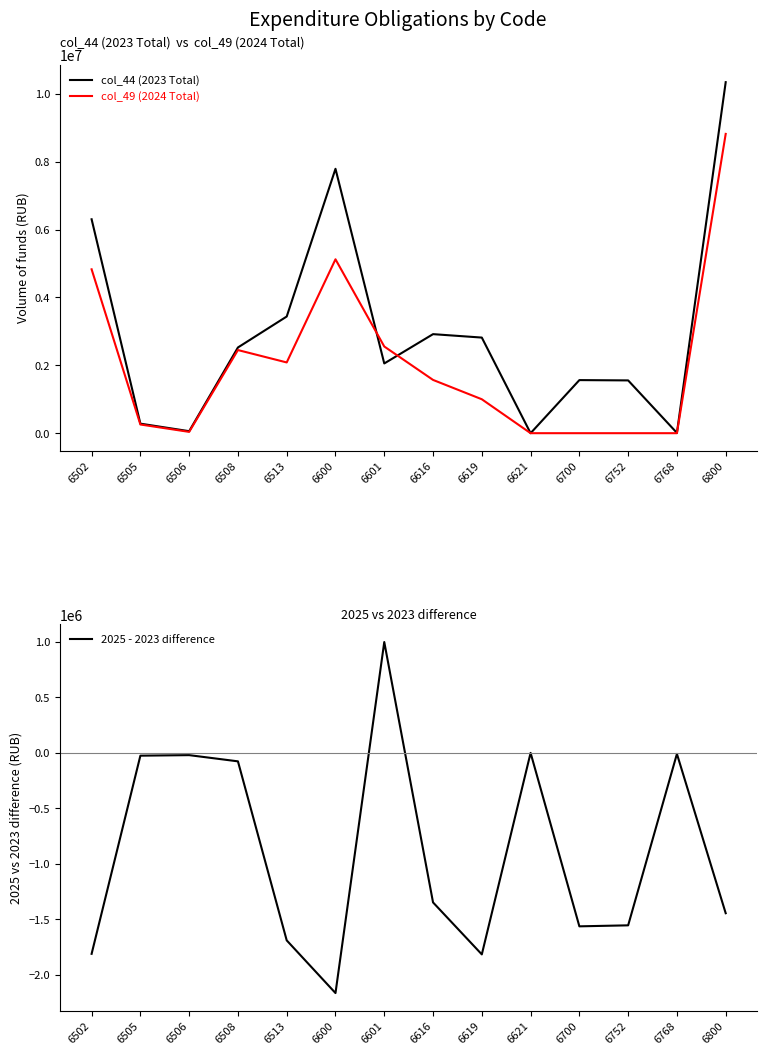

How many values in col_44 (2023 Total) are above zero?

13